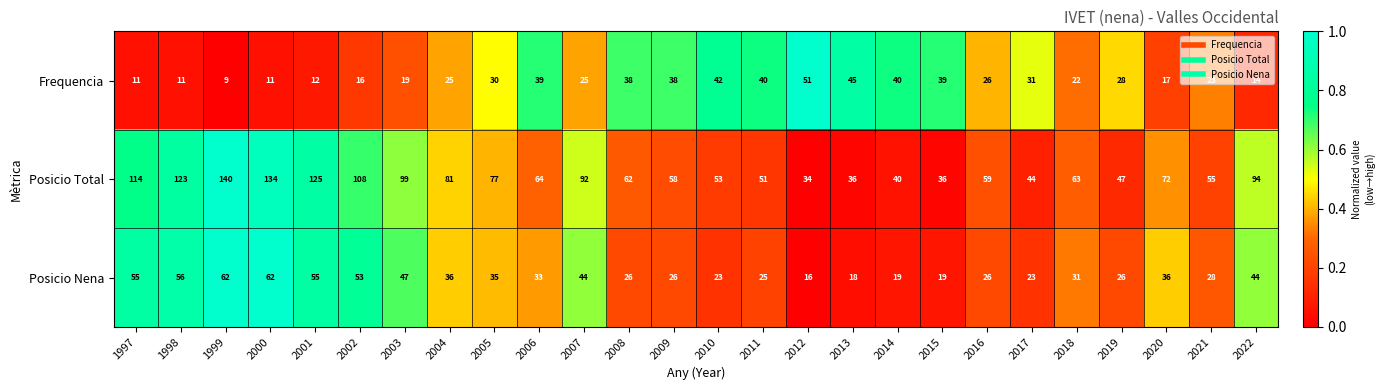

What is the smallest value displayed?

9